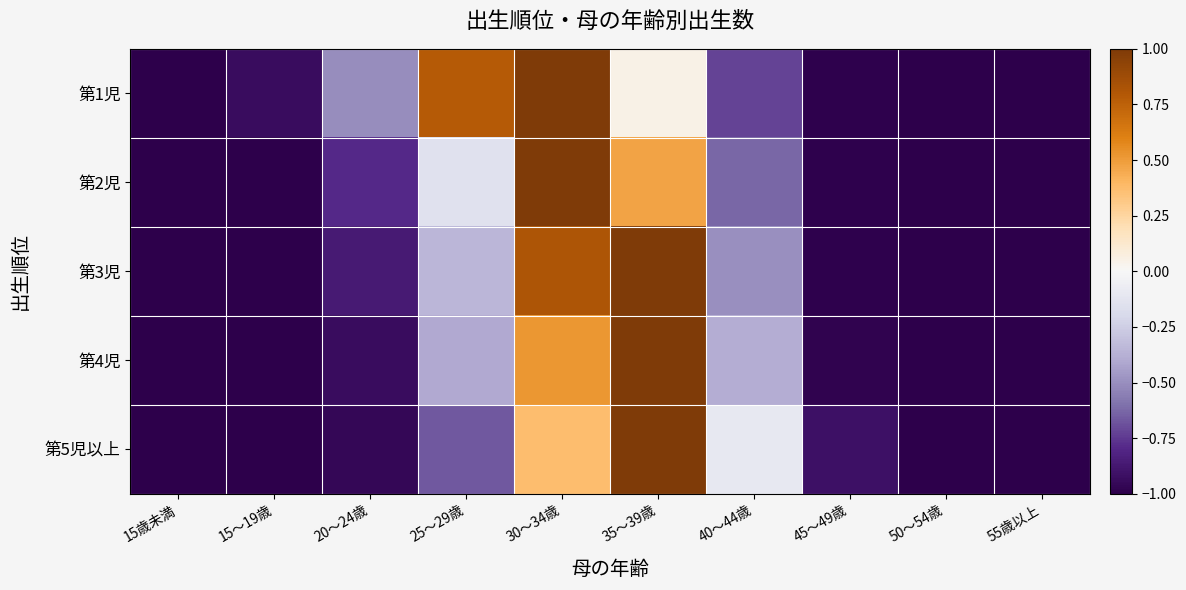

Reading right to left, what are all the values shown in this chart?

第1児: 55歳以上=-1.0	50～54歳=-1.0	45～49歳=-1.0	40～44歳=-0.7	35～39歳=0.0	30～34歳=1.0	25～29歳=0.8	20～24歳=-0.5	15～19歳=-0.9	15歳未満=-1.0
第2児: 55歳以上=-1.0	50～54歳=-1.0	45～49歳=-1.0	40～44歳=-0.6	35～39歳=0.5	30～34歳=1.0	25～29歳=-0.1	20～24歳=-0.8	15～19歳=-1.0	15歳未満=-1.0
第3児: 55歳以上=-1.0	50～54歳=-1.0	45～49歳=-1.0	40～44歳=-0.5	35～39歳=1.0	30～34歳=0.8	25～29歳=-0.3	20～24歳=-0.9	15～19歳=-1.0	15歳未満=-1.0
第4児: 55歳以上=-1.0	50～54歳=-1.0	45～49歳=-1.0	40～44歳=-0.4	35～39歳=1.0	30～34歳=0.5	25～29歳=-0.4	20～24歳=-0.9	15～19歳=-1.0	15歳未満=-1.0
第5児以上: 55歳以上=-1.0	50～54歳=-1.0	45～49歳=-0.9	40～44歳=-0.1	35～39歳=1.0	30～34歳=0.4	25～29歳=-0.7	20～24歳=-1.0	15～19歳=-1.0	15歳未満=-1.0